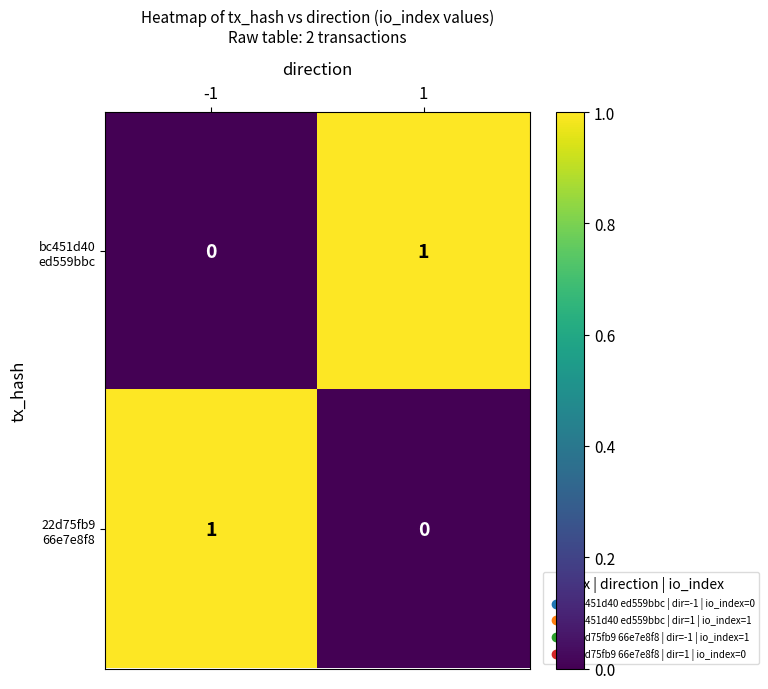

How many categories are shown in the chart?

2